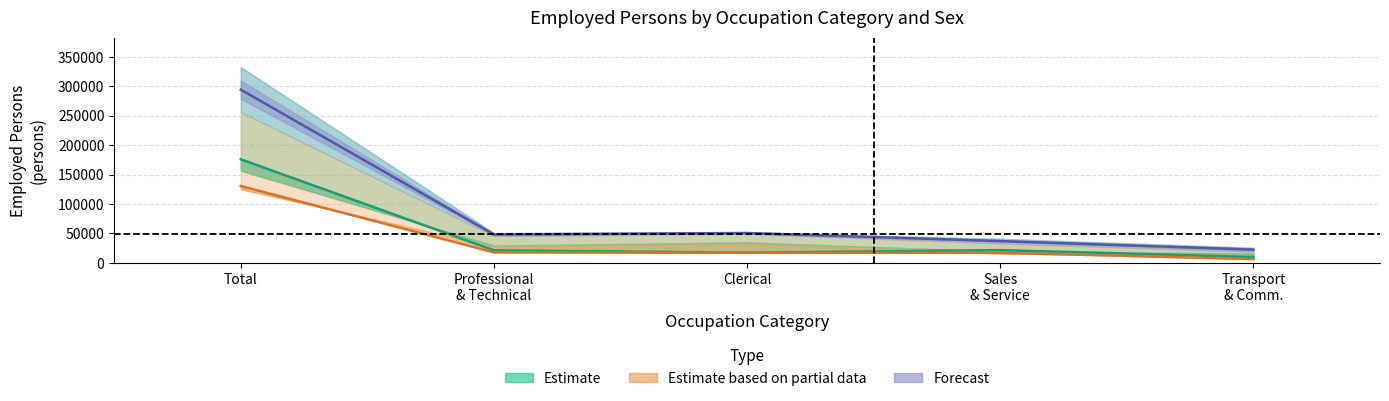

What is the average value of the Forecast centre series?

90603